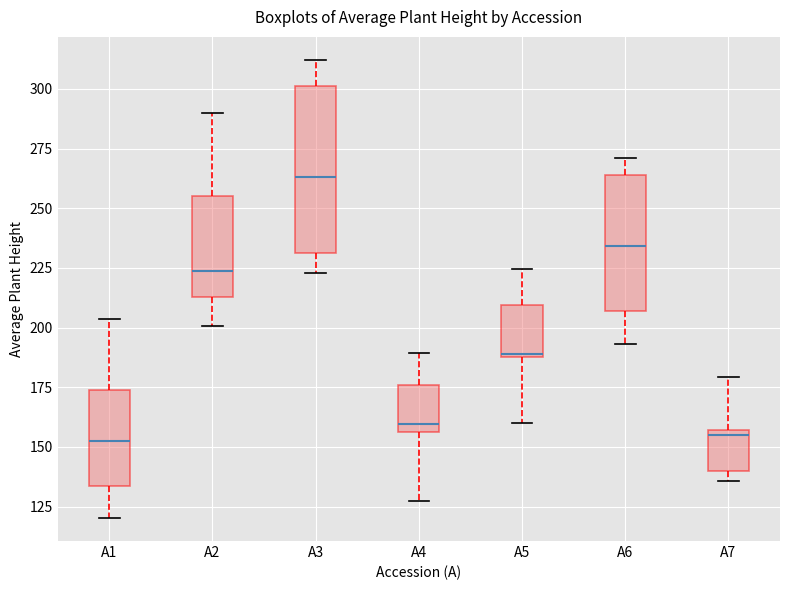

Reading left to right, transcribe this box plot: for each box, give where its median line is, the range the box spans, and where its two whiskers end, as read against the y-axis. The values are not printed on the chart, so give them approximately, as read against the axis.

A1: median 155, box 135 to 175, whiskers 120 to 205
A2: median 225, box 215 to 255, whiskers 200 to 290
A3: median 265, box 230 to 300, whiskers 225 to 310
A4: median 160, box 155 to 175, whiskers 125 to 190
A5: median 190, box 190 to 210, whiskers 160 to 225
A6: median 235, box 205 to 265, whiskers 195 to 270
A7: median 155 (just below the box's upper edge), box 140 to 155, whiskers 135 to 180